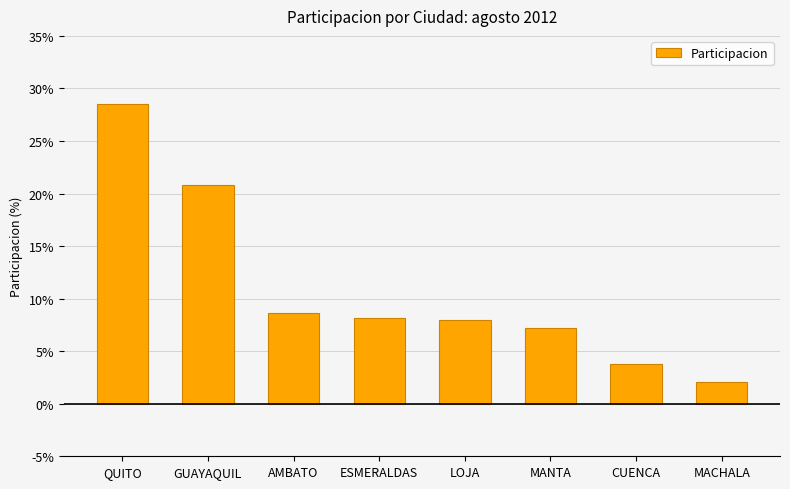

Which label corresponds to the smallest value in the chart?

MACHALA